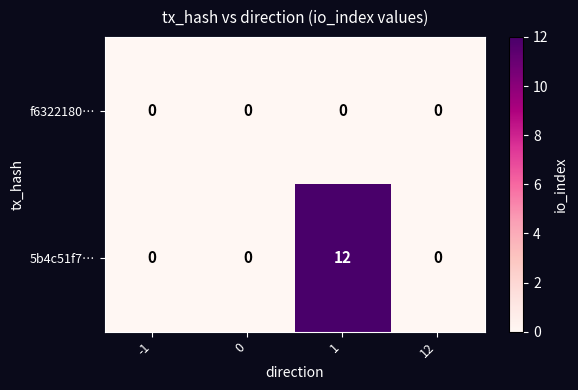

True or false: f6322180… has a value of 0 at 0.

True